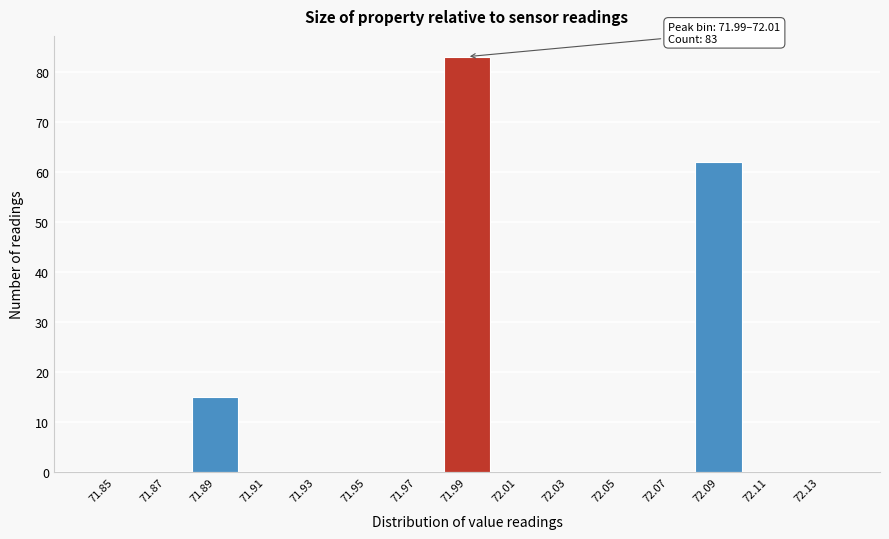

Reading left to right, what are all the values shown in this chart?

71.85=0	71.87=0	71.89=15	71.91=0	71.93=0	71.95=0	71.97=0	71.99=83	72.01=0	72.03=0	72.05=0	72.07=0	72.09=62	72.11=0	72.13=0